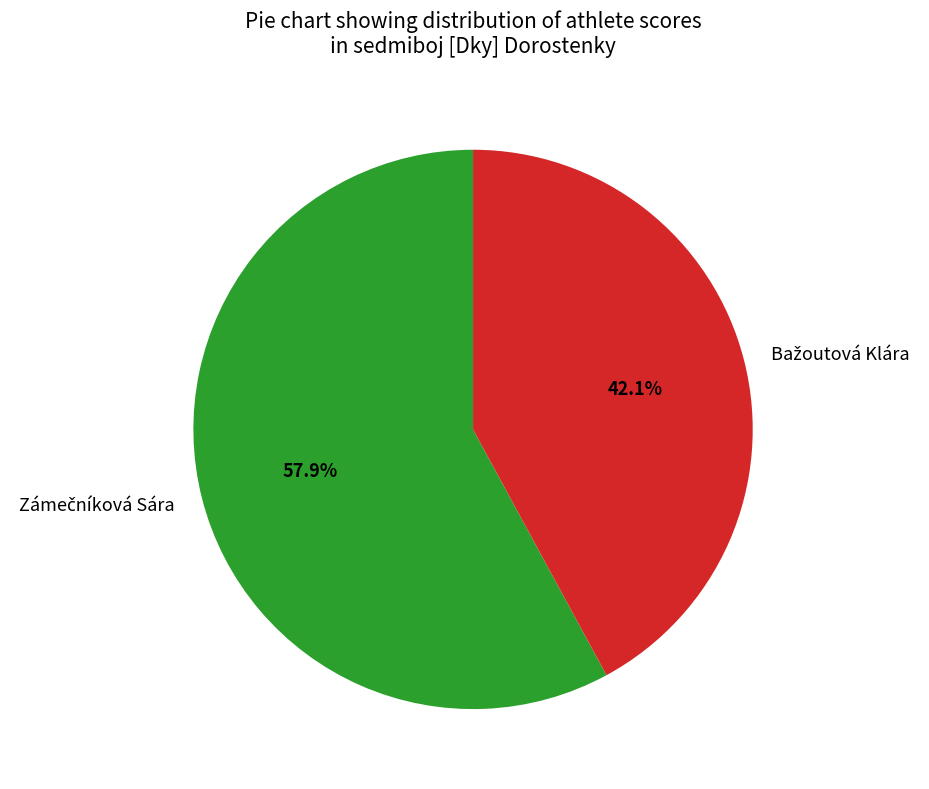

Is there any slice that represents more than half of the pie?

Yes